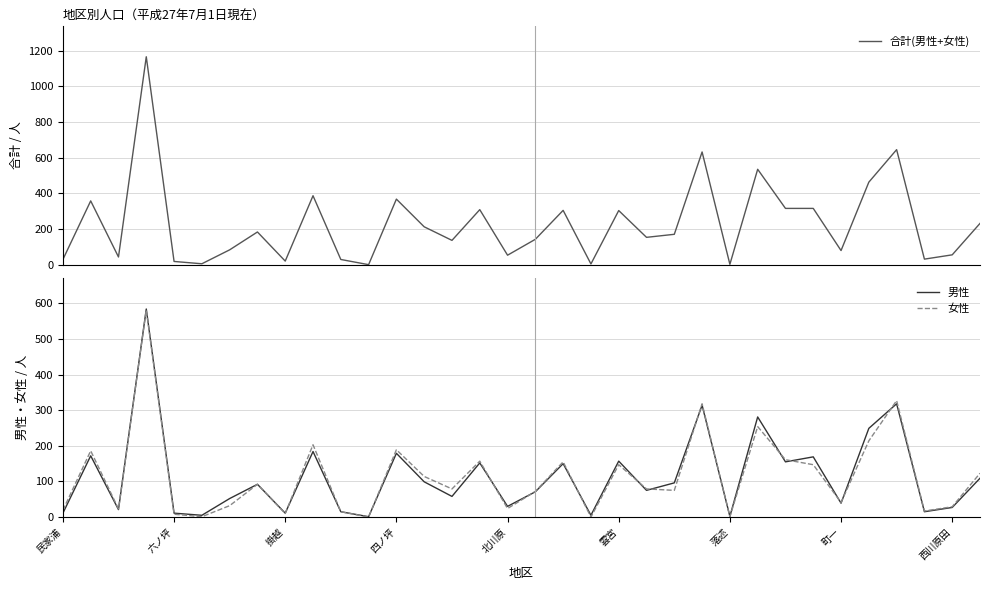

What is the maximum value for 女性?

581